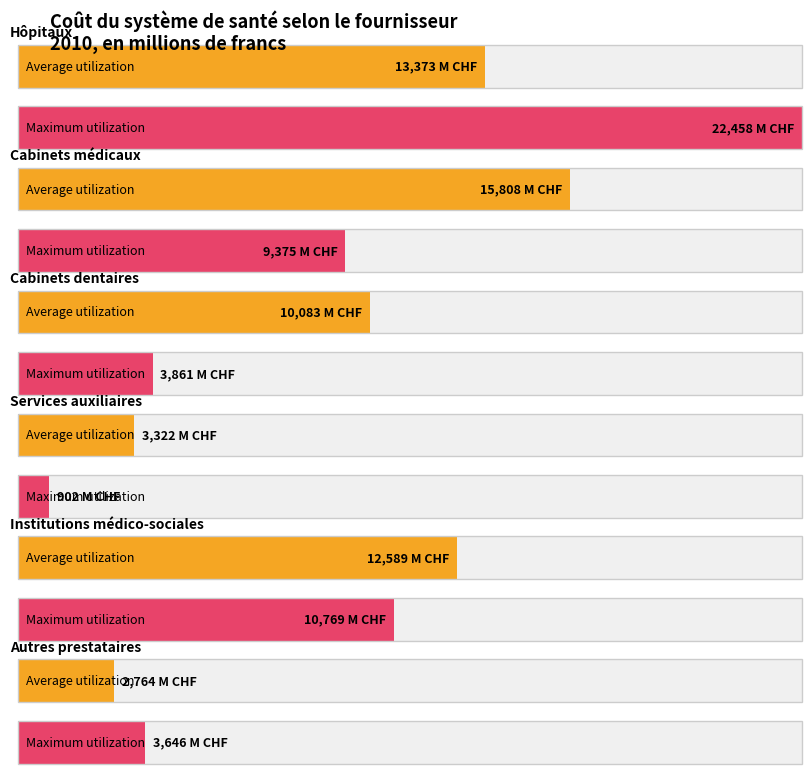

How many distinct data groups are displayed?

2